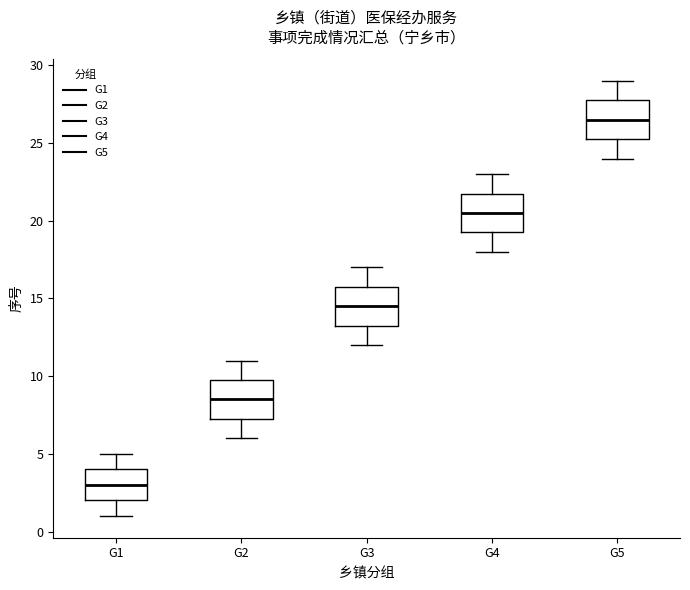

Which box has the lowest median line?

G1